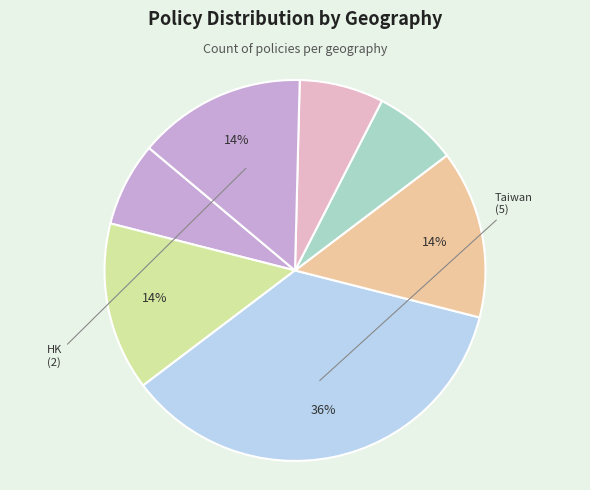

How many slices are in this pie chart?

7